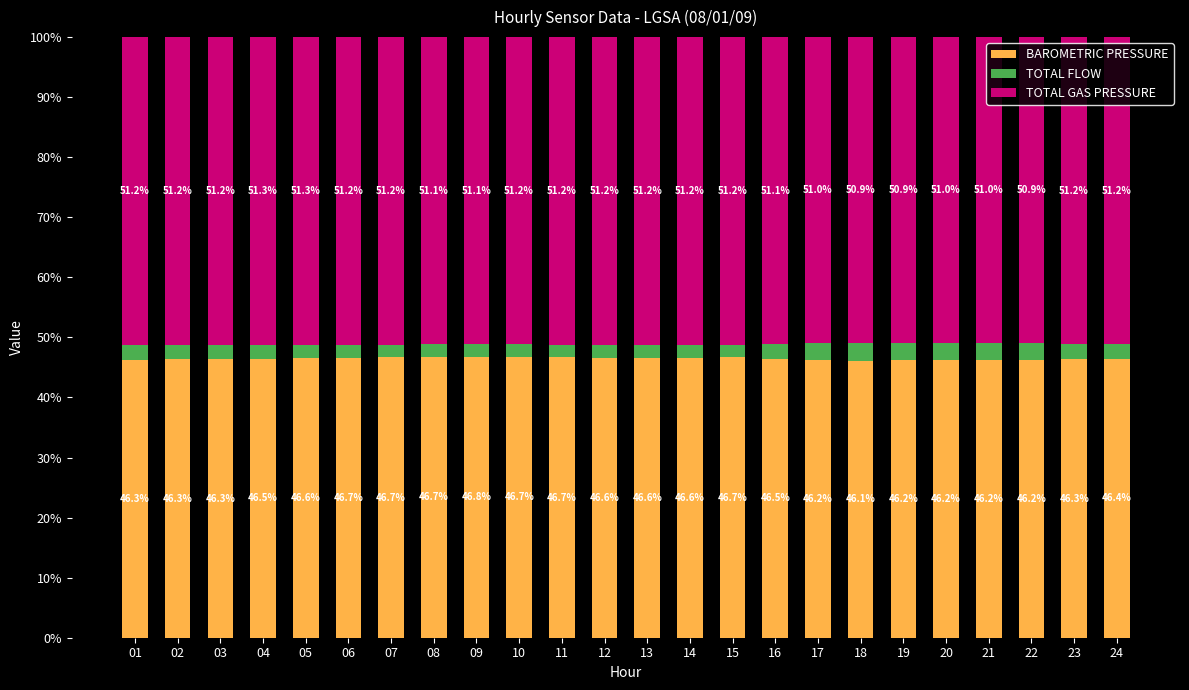

Reading left to right, list the values for the BAROMETRIC PRESSURE series.

01=46.3	02=46.3	03=46.3	04=46.5	05=46.6	06=46.7	07=46.7	08=46.7	09=46.8	10=46.7	11=46.7	12=46.6	13=46.6	14=46.6	15=46.7	16=46.5	17=46.2	18=46.1	19=46.2	20=46.2	21=46.2	22=46.2	23=46.3	24=46.4